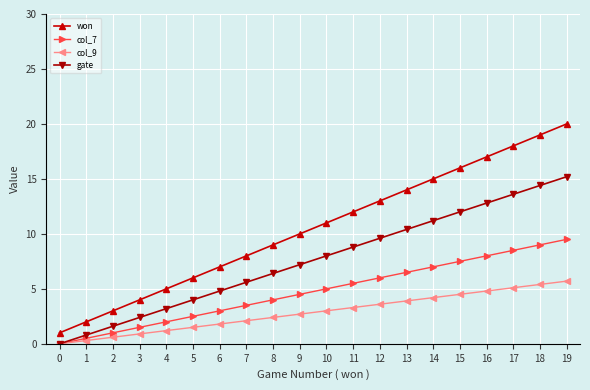

Rank the series by their average value, from lowest to highest.

col_9, col_7, gate, won